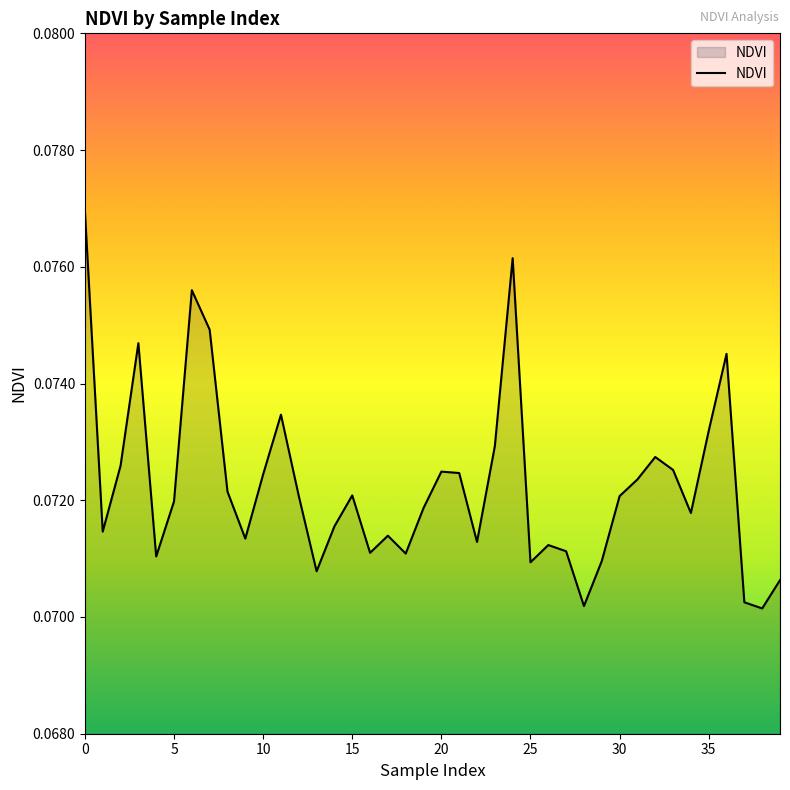

True or false: the data has more than 2 interior local peaks.

True